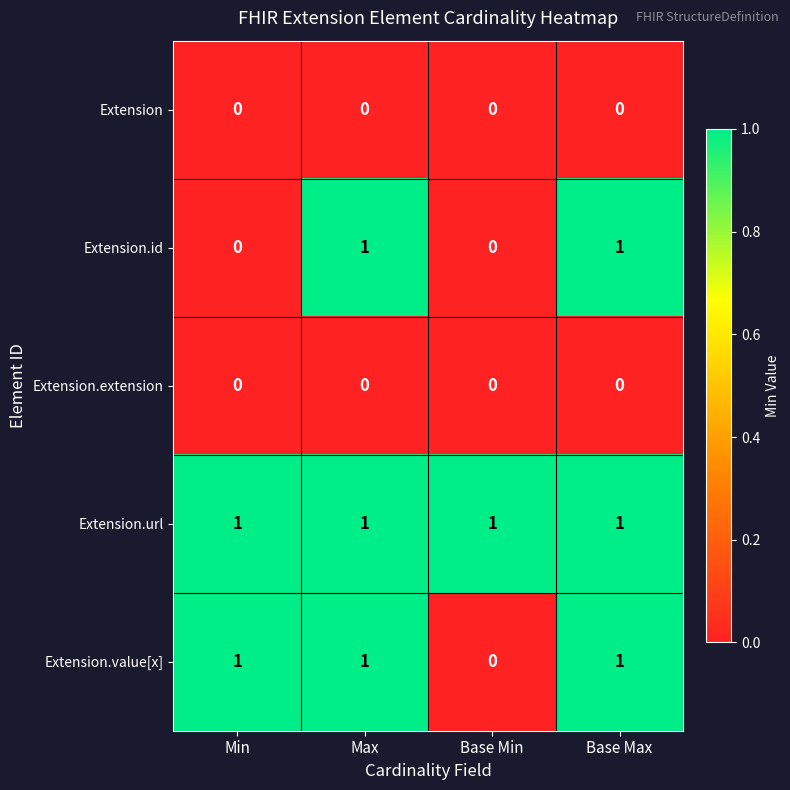

Count the number of categories in the chart.

4